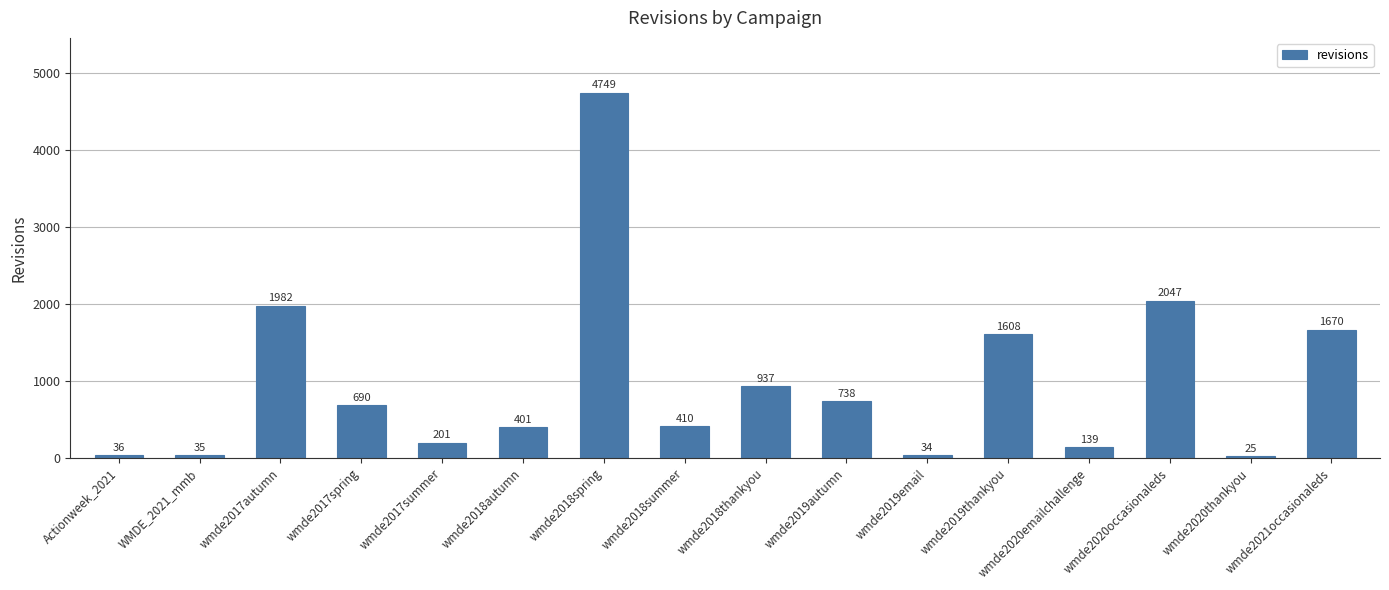

Which has a higher value, wmde2020occasionaleds or Actionweek_2021?

wmde2020occasionaleds